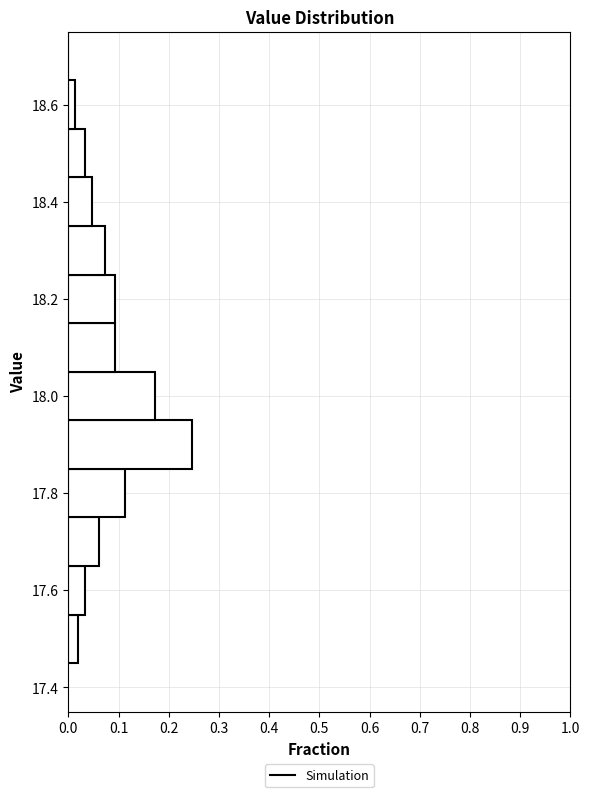

Which range on the y-axis has the longest bar?

17.85 to 17.95